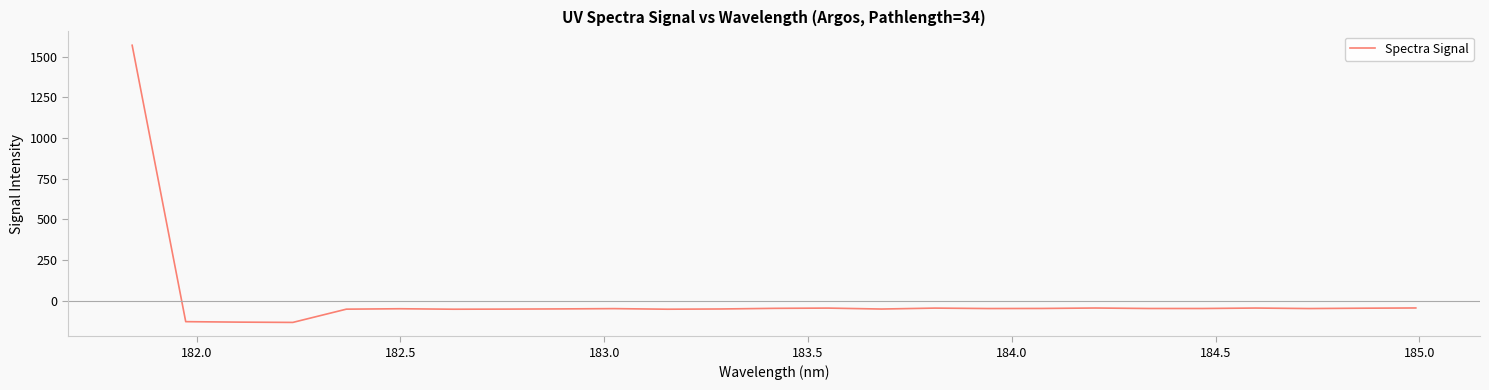

What is the maximum value shown in the chart?

1571.3